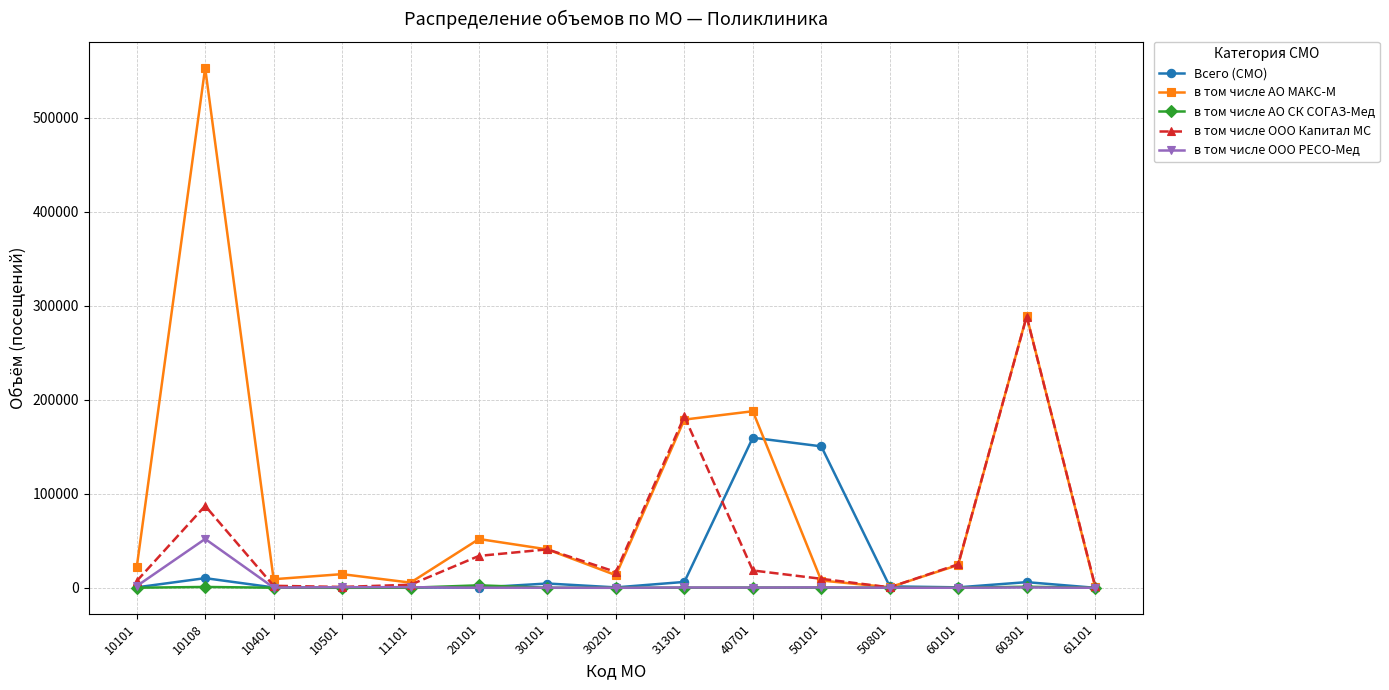

What are all the series names shown in the legend?

Всего (СМО), в том числе АО МАКС-М, в том числе АО СК СОГАЗ-Мед, в том числе ООО Капитал МС, в том числе ООО РЕСО-Мед